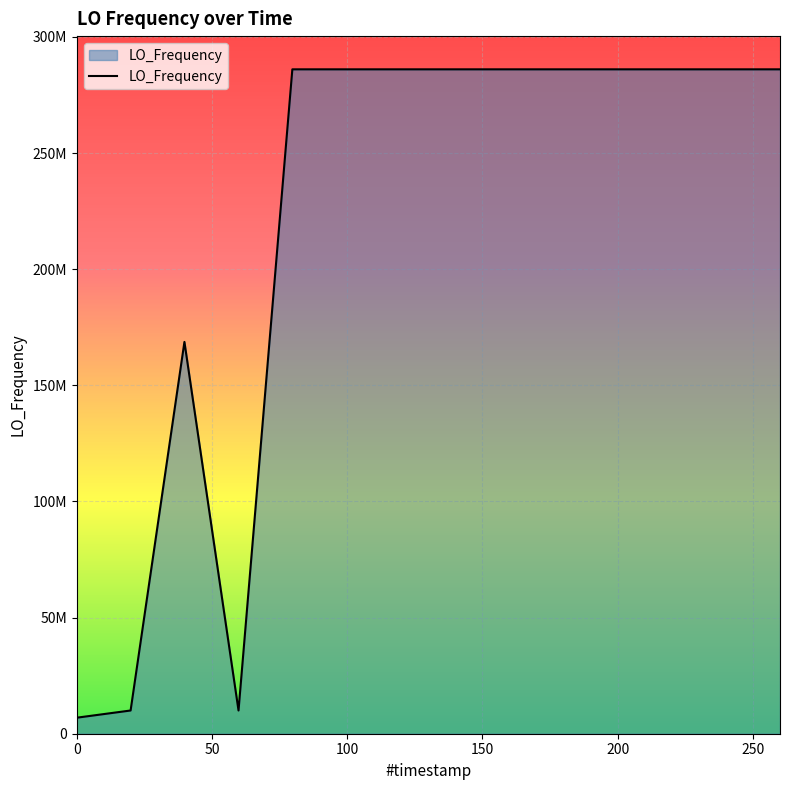

Is this an area chart (filled region under the line)?

Yes